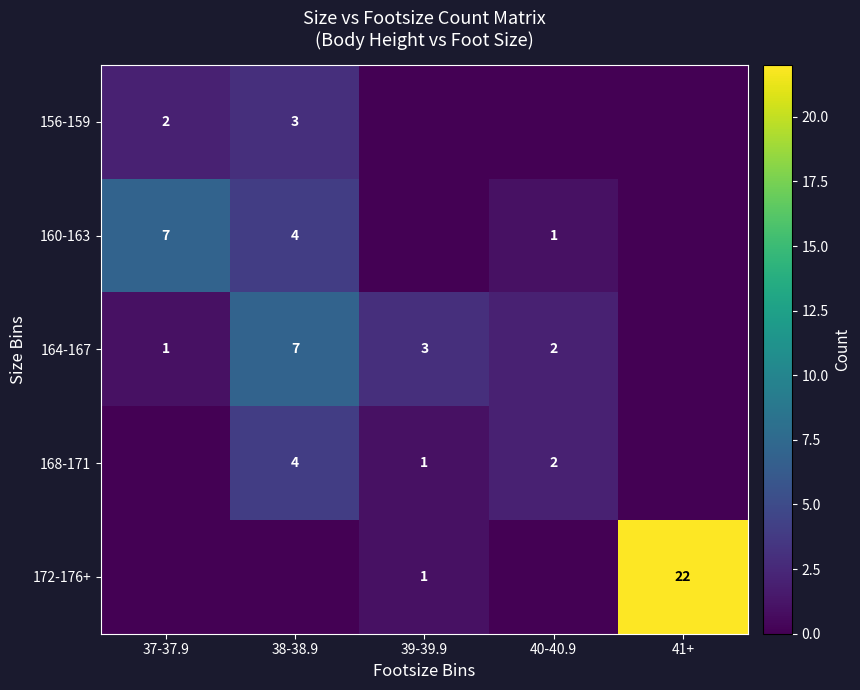

True or false: 164-167 has a value of 2 at 39-39.9.

False